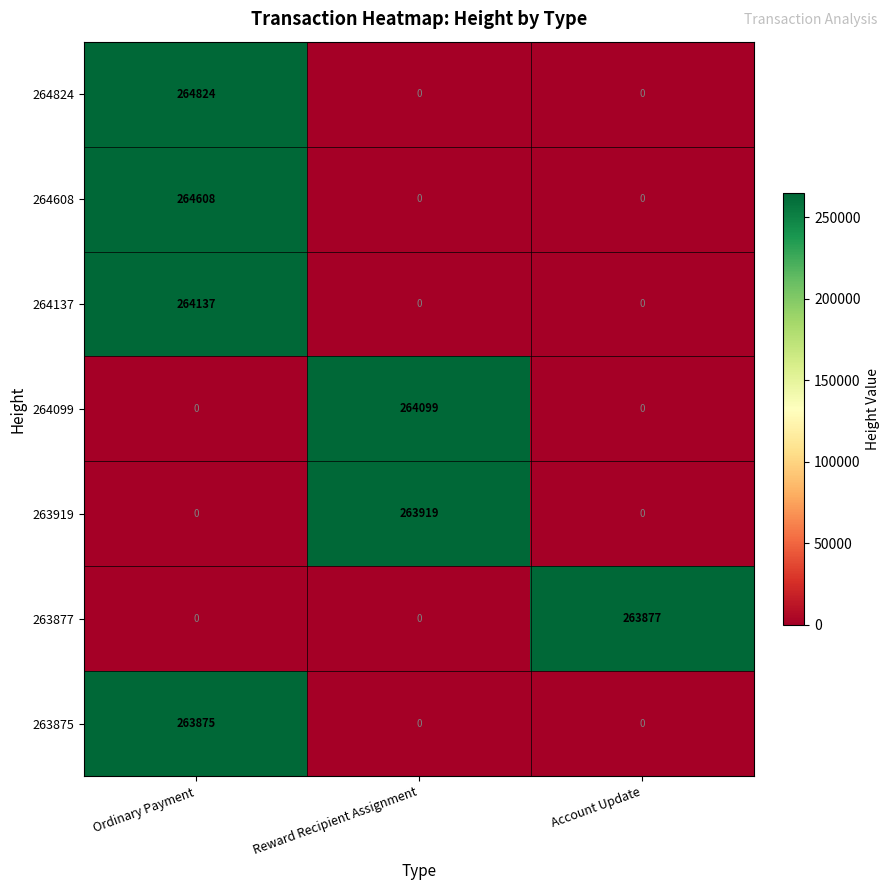

Count the 264137 values in the range 0 to 264137.

3